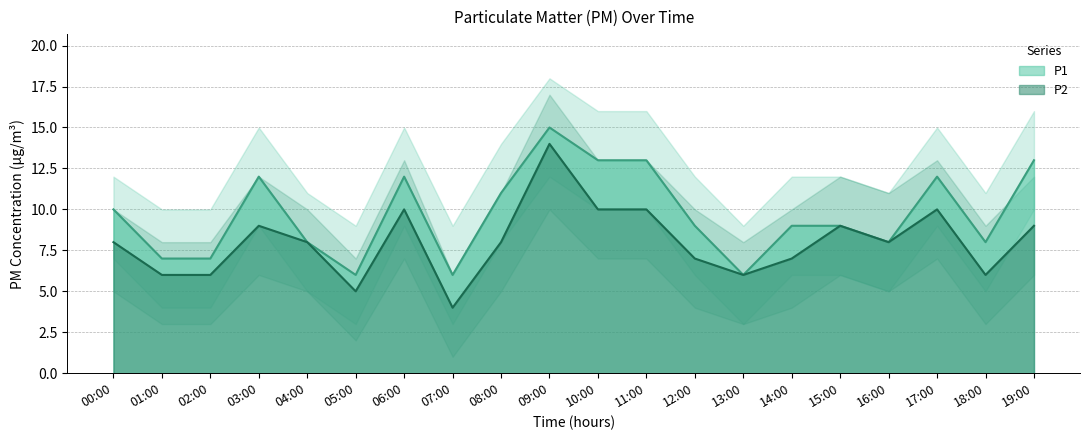

At which label does P1 reach its peak?

09:00